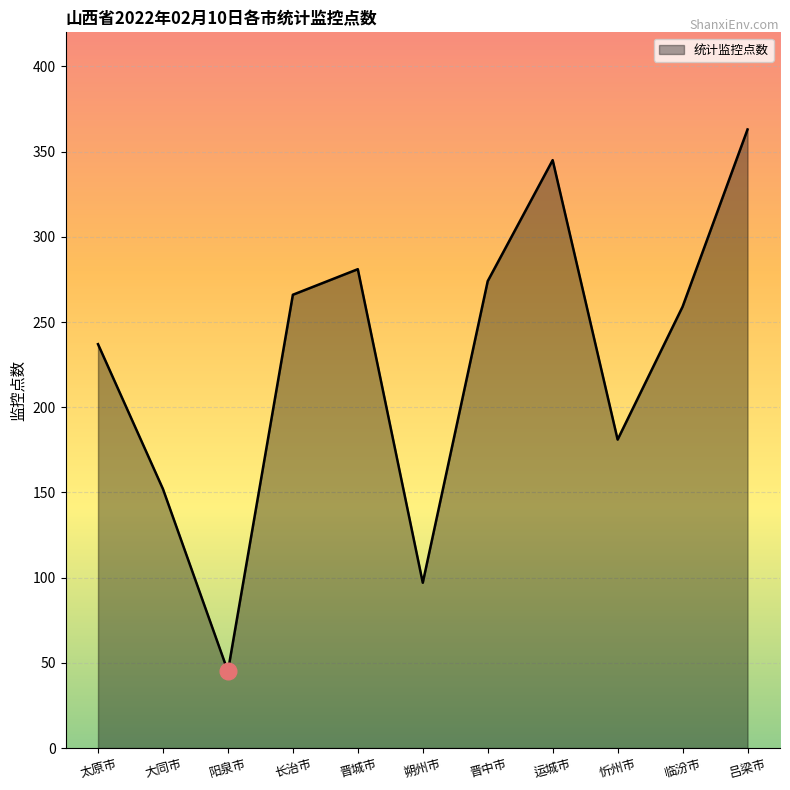

At which category does the chart reach its minimum across all series?

阳泉市